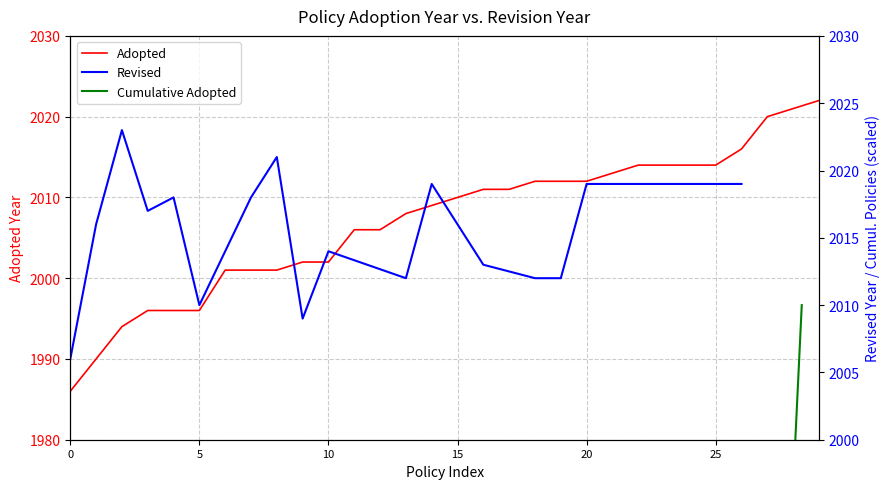

What is the maximum value shown in the chart?

2022